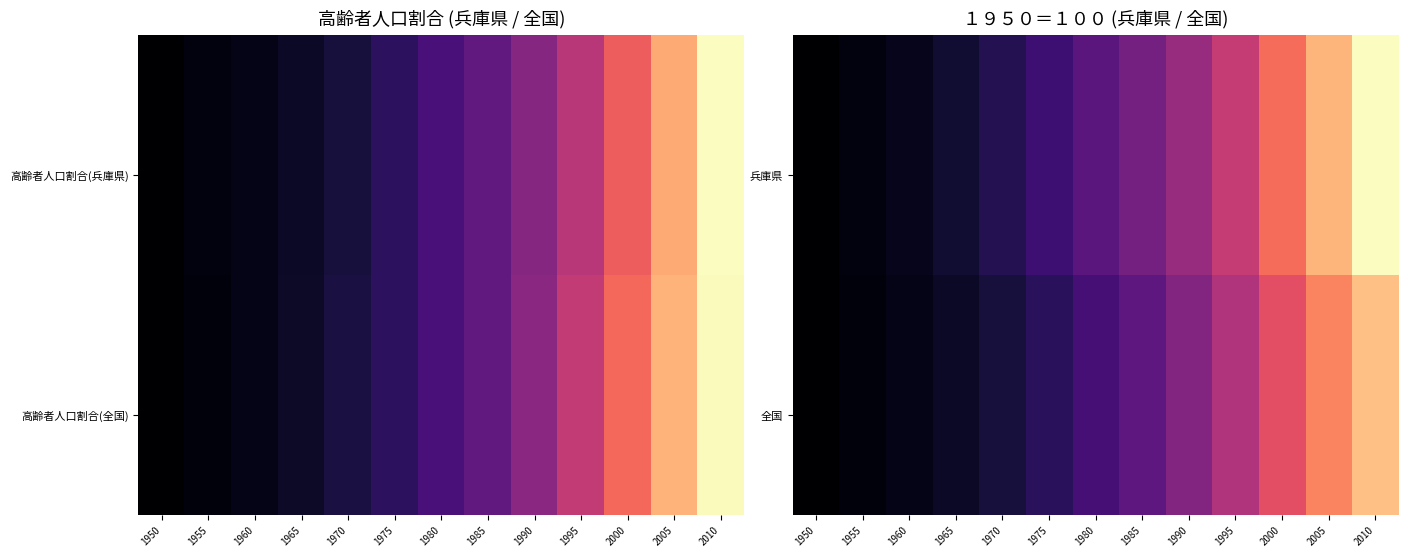

At how many categories does at least one series exceed 347?

5